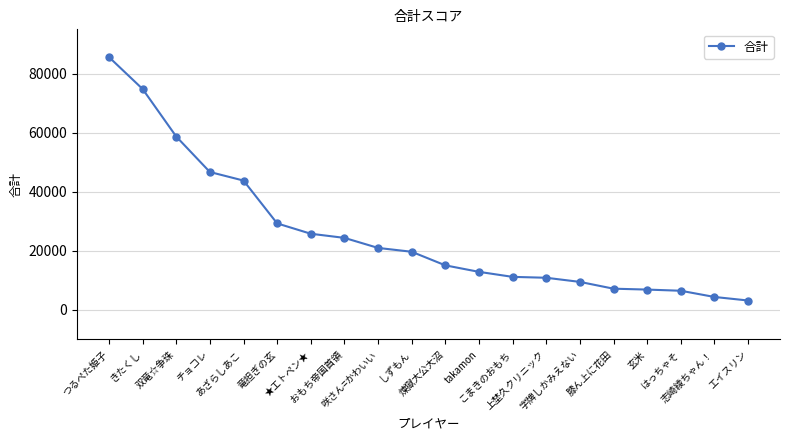

Is this an area chart (filled region under the line)?

No